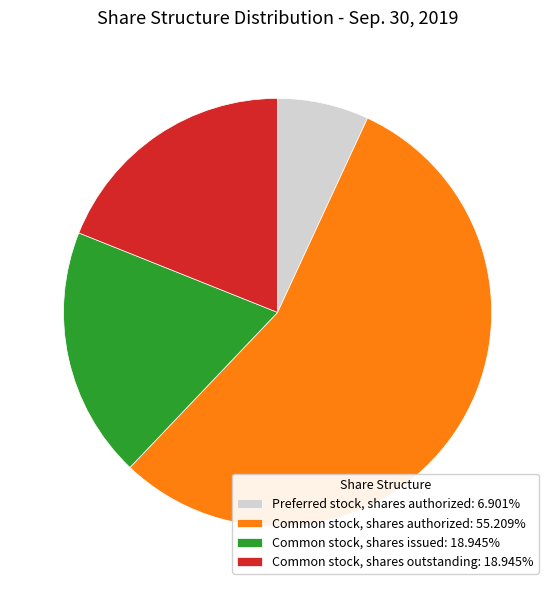

Is the sum of Preferred stock, shares authorized: 6.901% and Common stock, shares authorized: 55.209% greater than half?

Yes